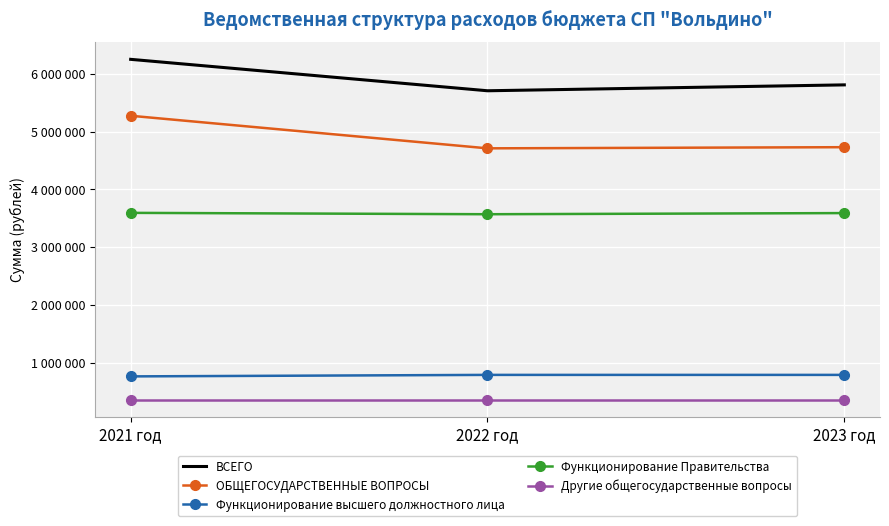

What is the label of the 3rd point from the right?

2021 год